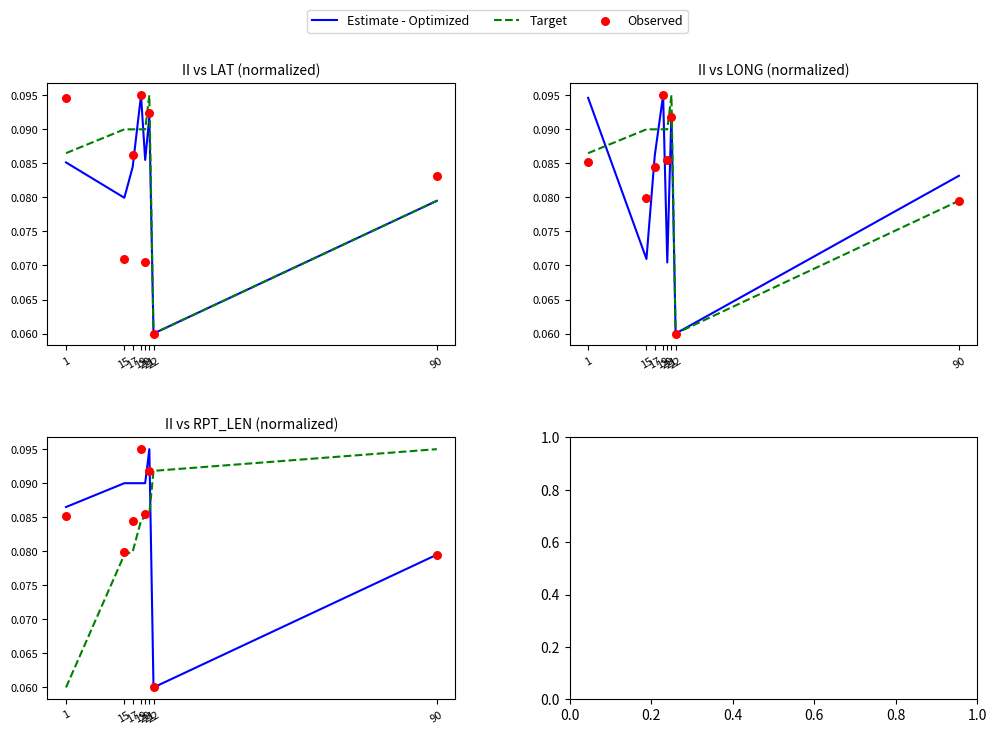

Which series reaches the maximum Y coordinate?

Estimate - Optimized